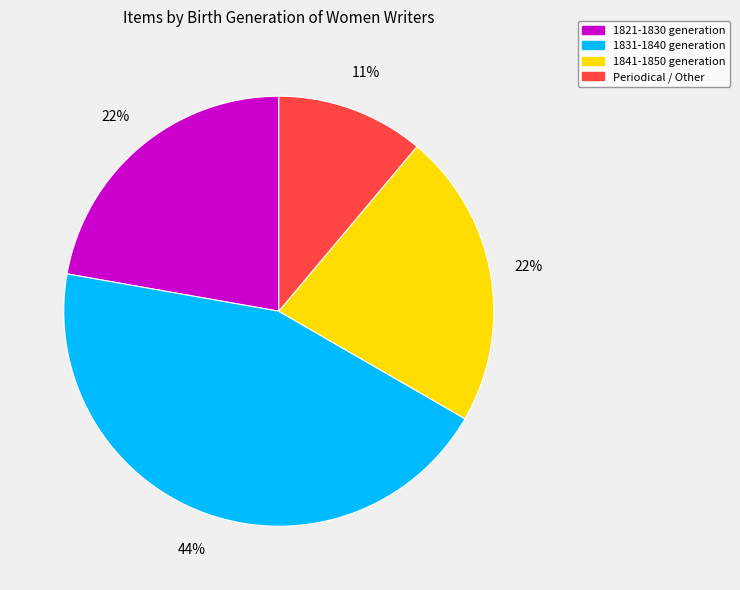

Does any single category account for the majority?

No